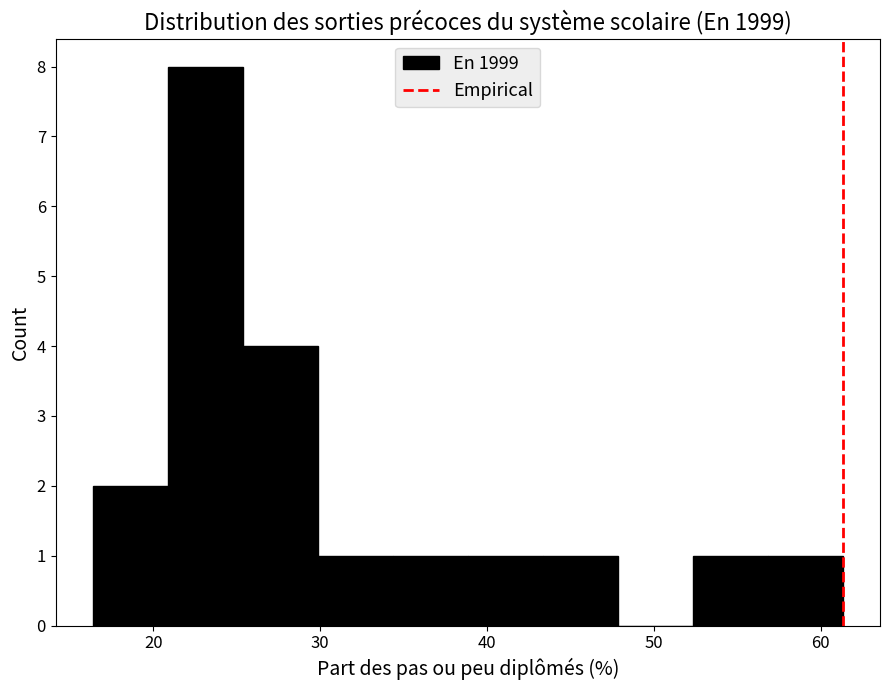

Over which range of the x-axis is the bar tallest?

21 to 25